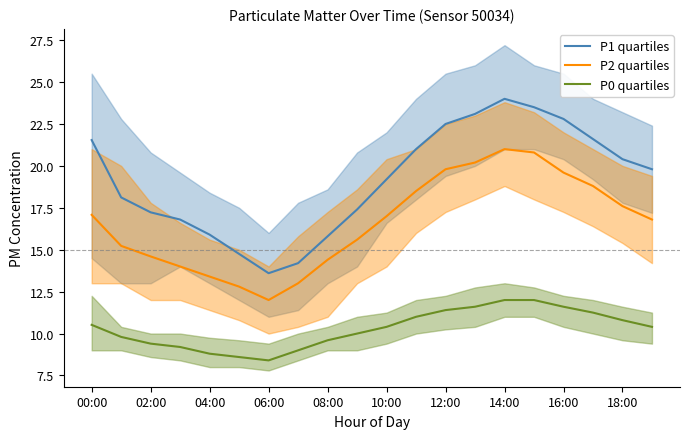

What is the minimum value for P2 quartiles?

12.0